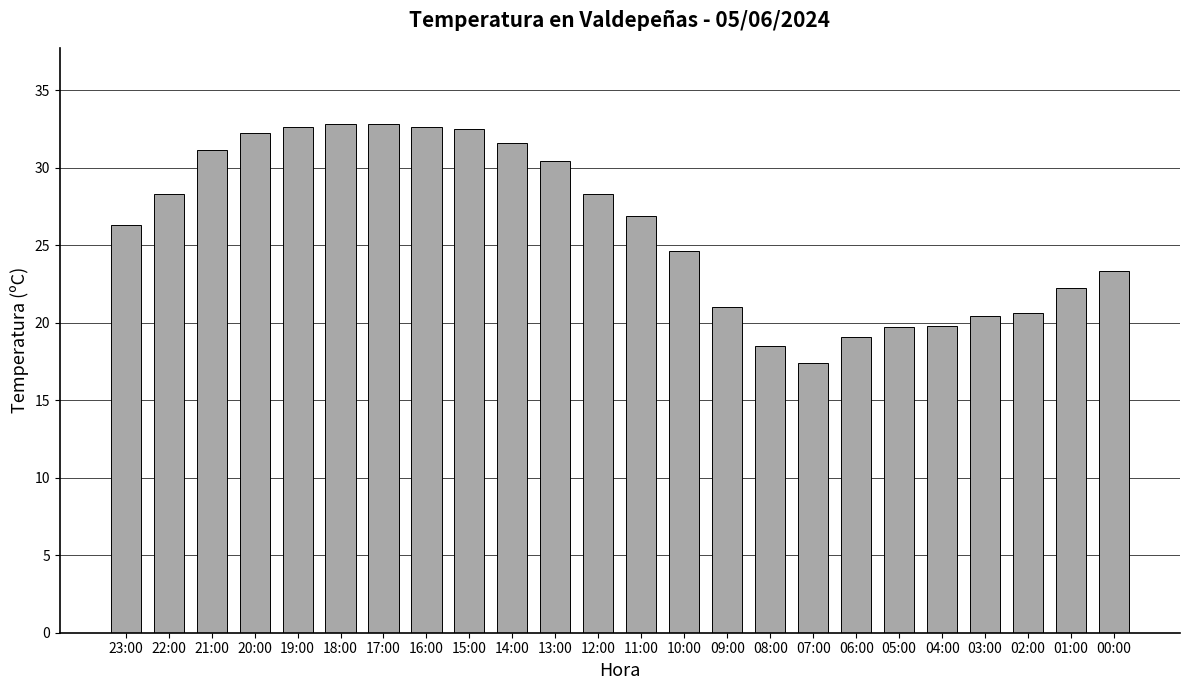

What is the minimum value shown in the chart?

17.4